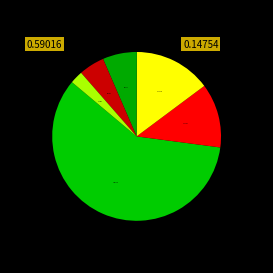

Count the number of slices in the pie.

6